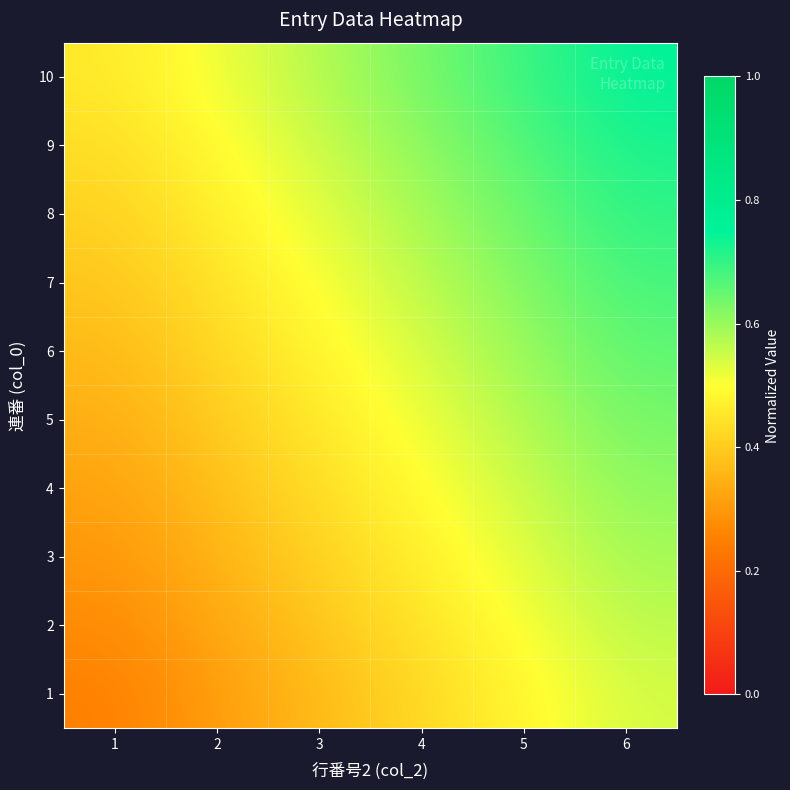

Reading right to left, transcribe all the data shown in this chart.

1: 6=0.5	5=0.5	4=0.4	3=0.4	2=0.3	1=0.2
2: 6=0.6	5=0.5	4=0.4	3=0.4	2=0.3	1=0.3
3: 6=0.6	5=0.5	4=0.5	3=0.4	2=0.4	1=0.3
4: 6=0.6	5=0.6	4=0.5	3=0.4	2=0.4	1=0.3
5: 6=0.6	5=0.6	4=0.5	3=0.5	2=0.4	1=0.3
6: 6=0.7	5=0.6	4=0.5	3=0.5	2=0.4	1=0.4
7: 6=0.7	5=0.6	4=0.6	3=0.5	2=0.4	1=0.4
8: 6=0.7	5=0.6	4=0.6	3=0.5	2=0.5	1=0.4
9: 6=0.7	5=0.7	4=0.6	3=0.6	2=0.5	1=0.4
10: 6=0.7	5=0.7	4=0.6	3=0.6	2=0.5	1=0.5